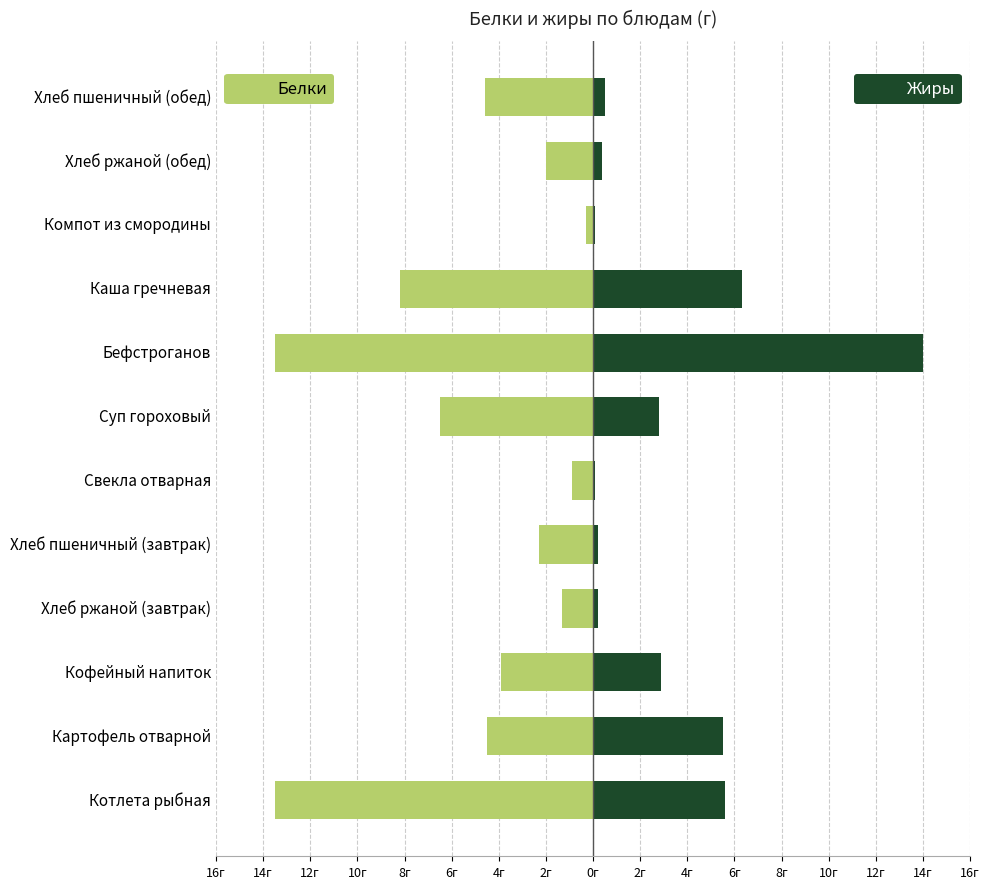

Between Хлеб пшеничный (завтрак) and Свекла отварная, which is larger?

Свекла отварная